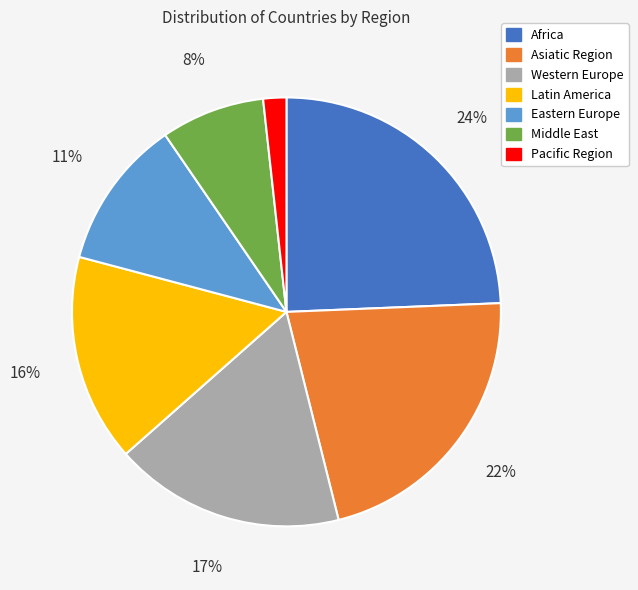

To the nearest percent, what is the average slice percentage?

14%